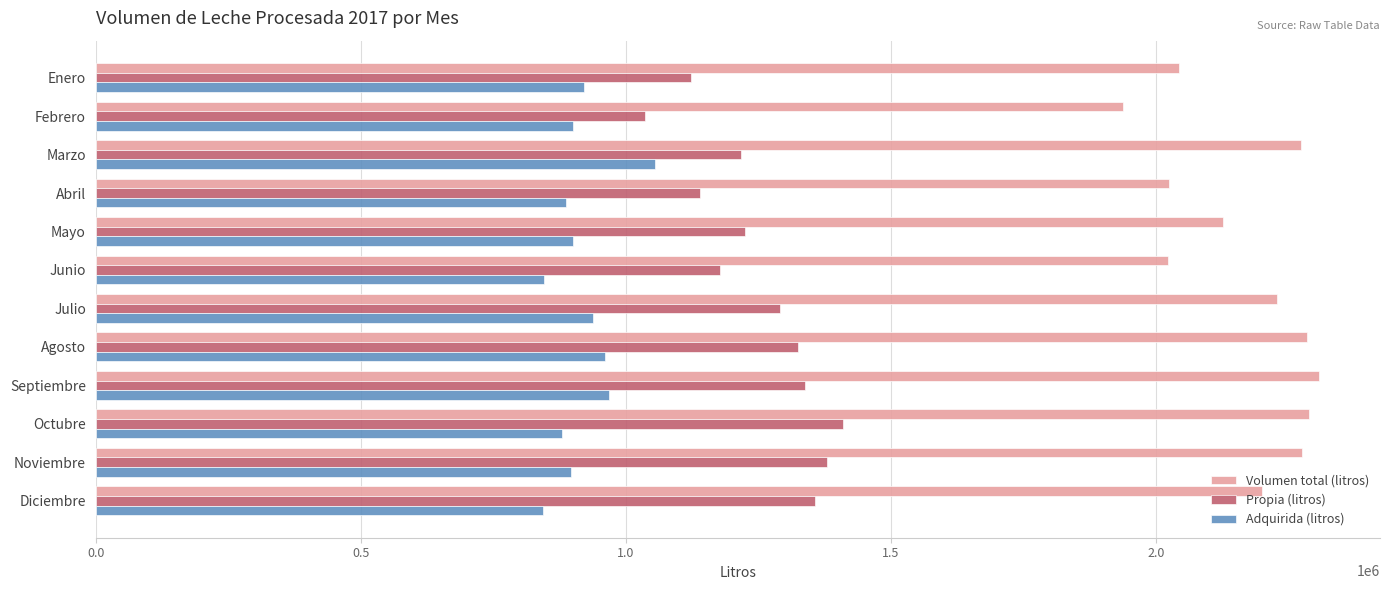

What is the minimum value for Adquirida (litros)?

843437